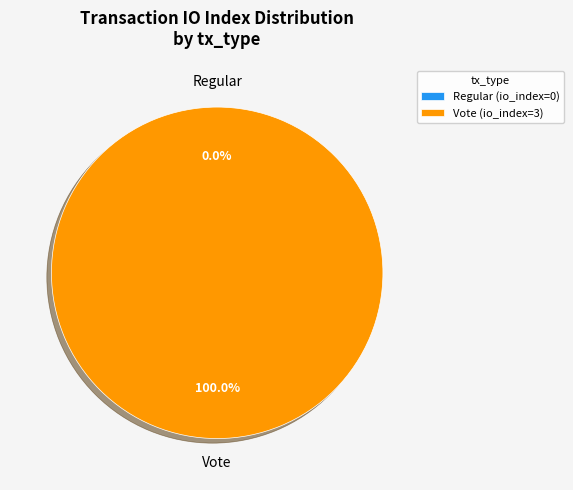

Does any single category account for the majority?

Yes